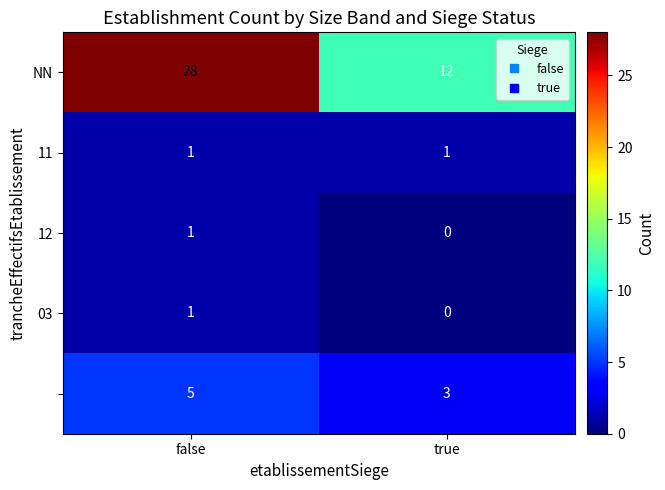

Which category has the lowest value across all series?

true